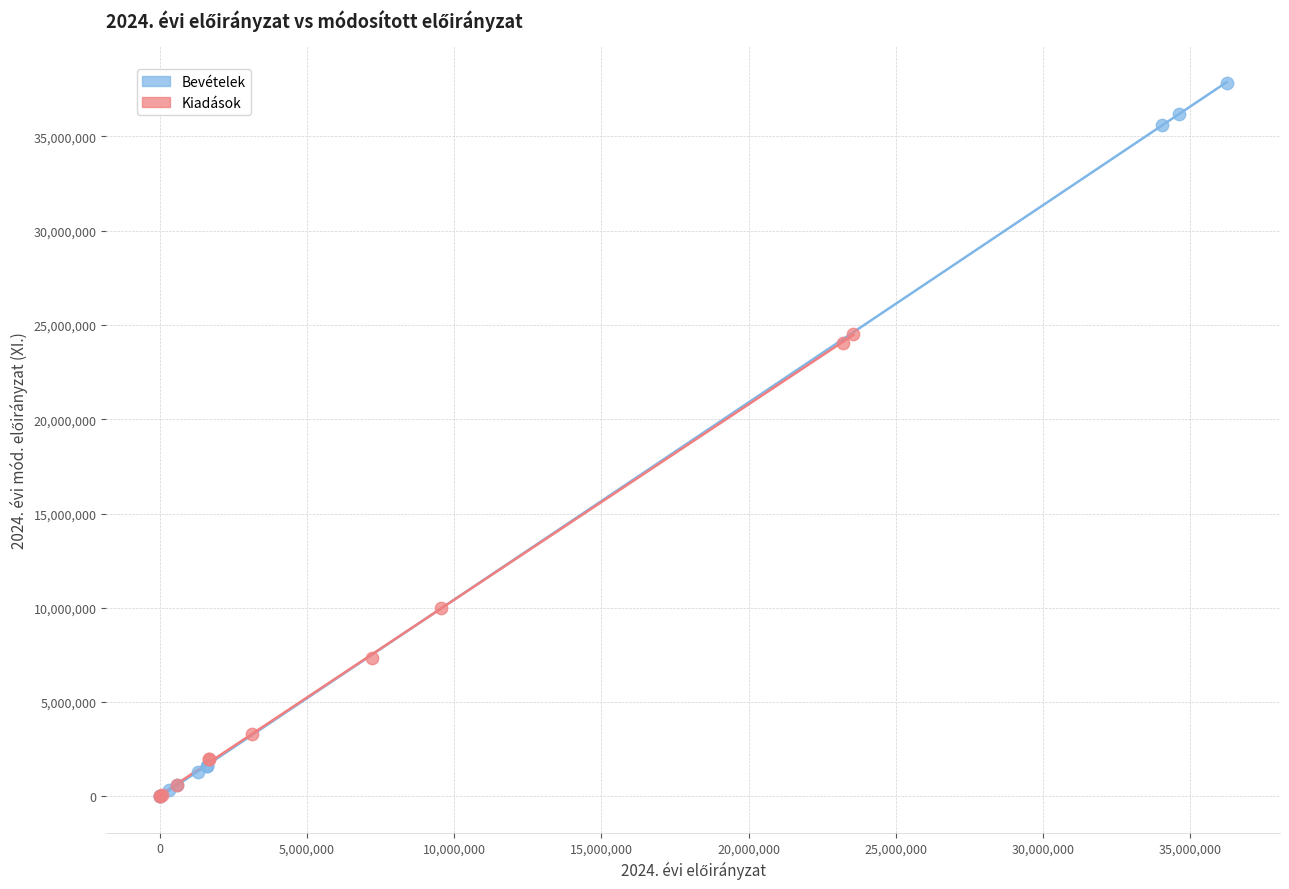

What are all the series names shown in the legend?

Bevételek, Kiadások